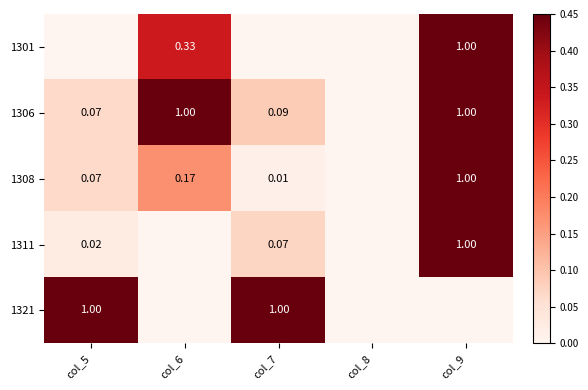

Rank the series at col_8 from highest to lowest value.

1301, 1306, 1308, 1311, 1321